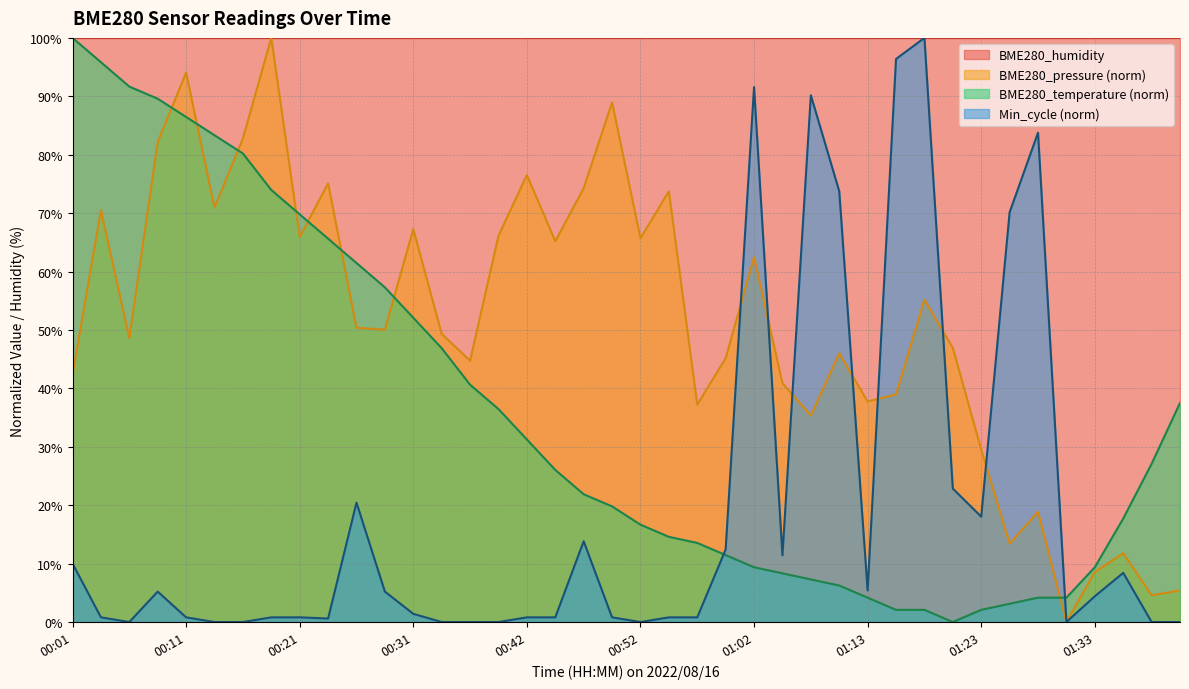

At which category does the chart reach its minimum across all series?

01:20